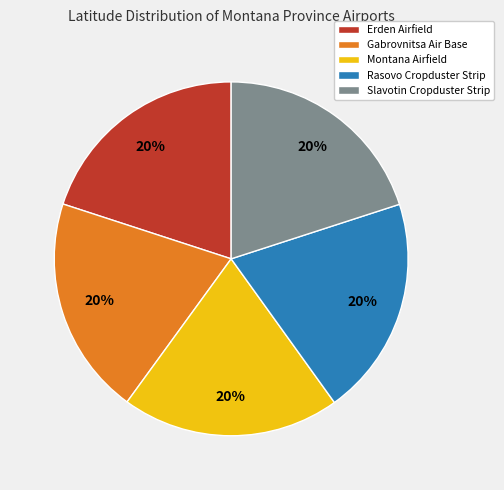

True or false: Montana Airfield accounts for 20% of the total.

True